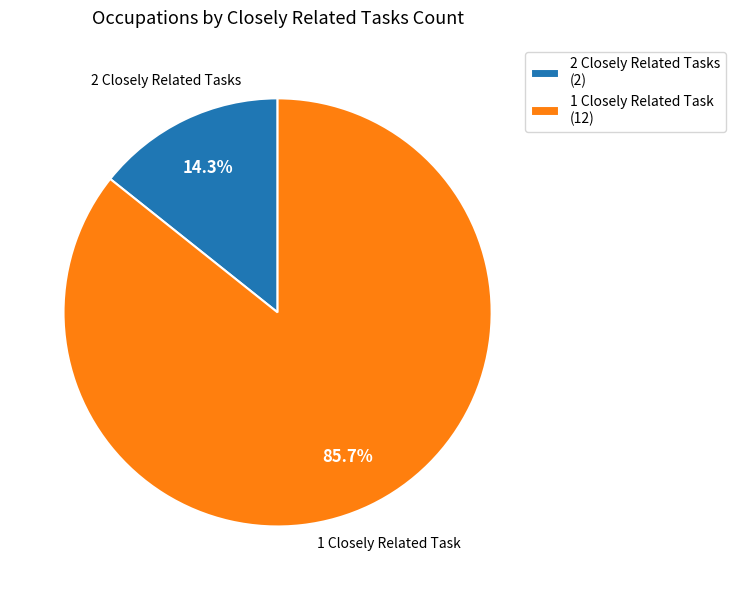

How many slices are in this pie chart?

2